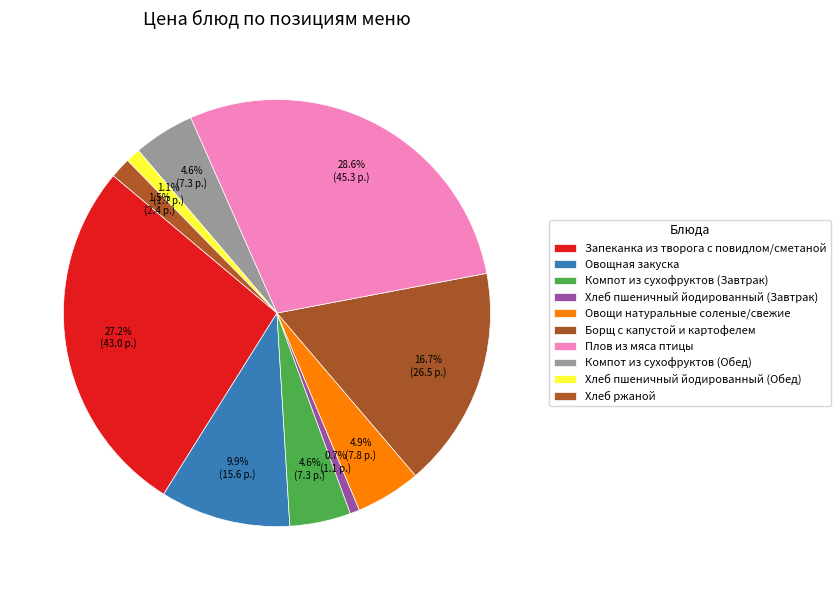

To the nearest percent, what is the difference between the largest and smallest slice percentages?

28%